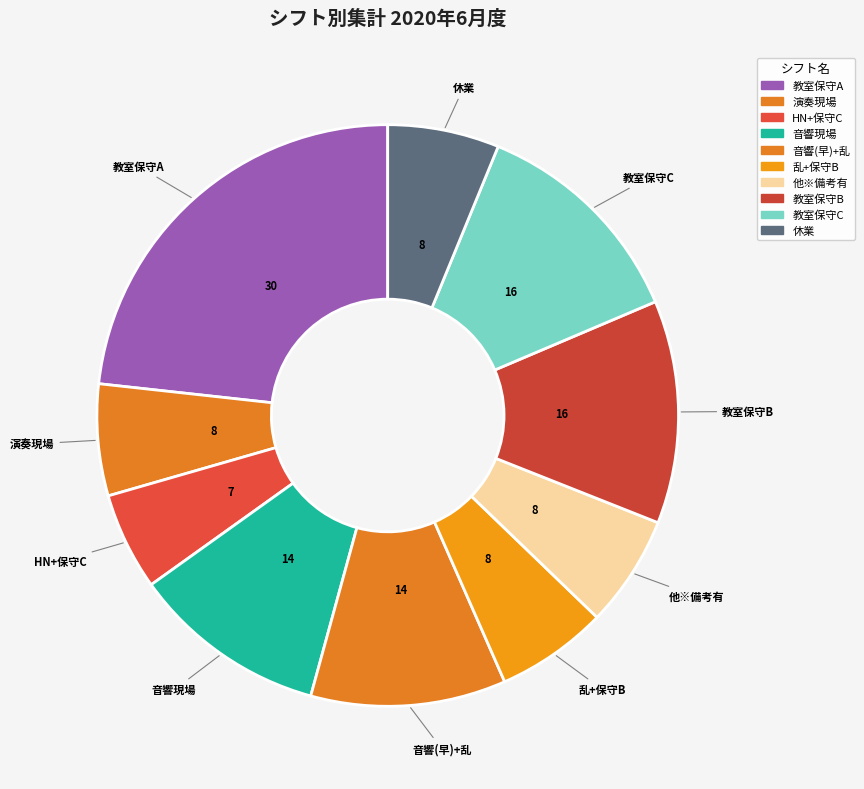

Rank the categories by value from lowest to highest.

HN+保守C, 演奏現場, 乱+保守B, 他※備考有, 休業, 音響現場, 音響(早)+乱, 教室保守B, 教室保守C, 教室保守A